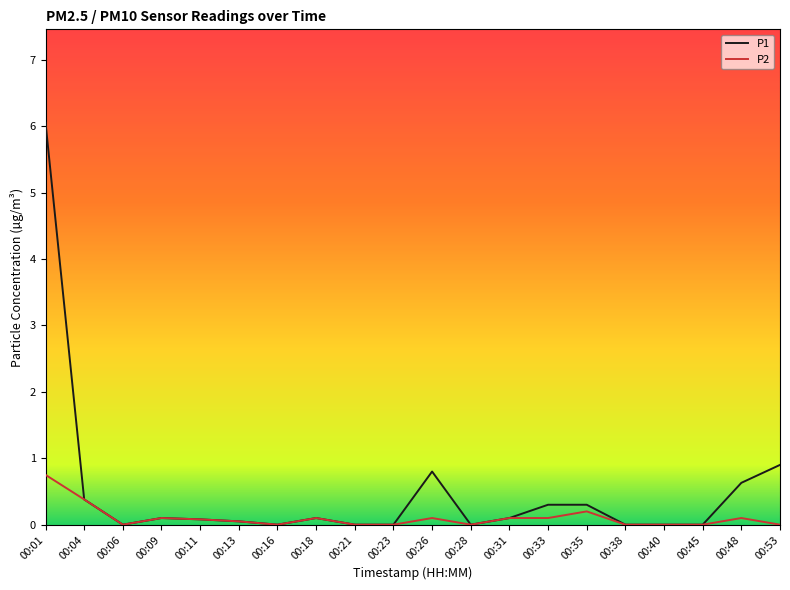

The P1 series shows 0.8 at 00:26. True or false?

True